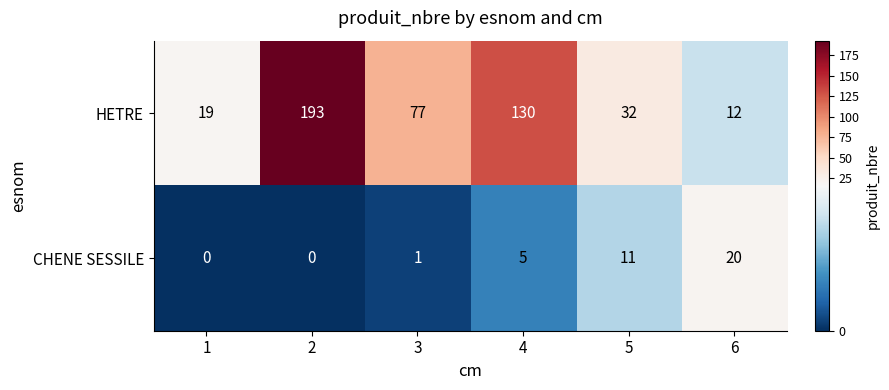

True or false: HETRE has a value of 55 at 5.

False